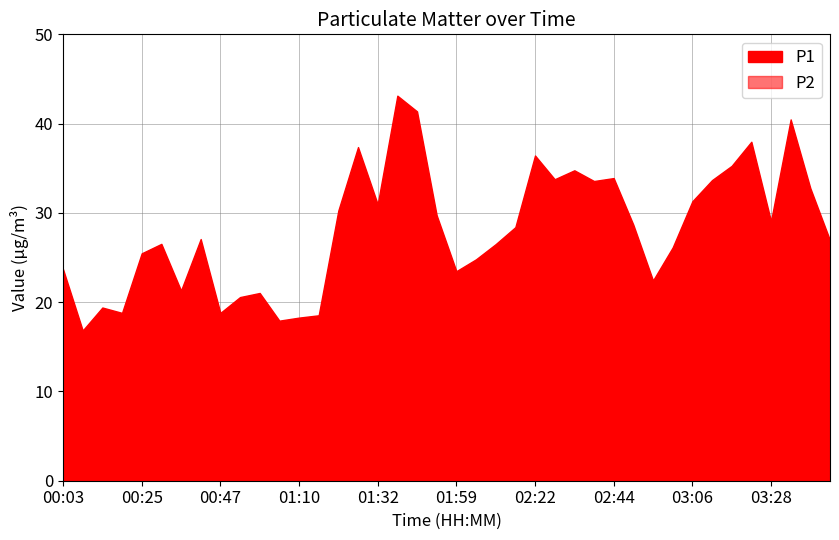

What is the maximum value for P1?

43.1